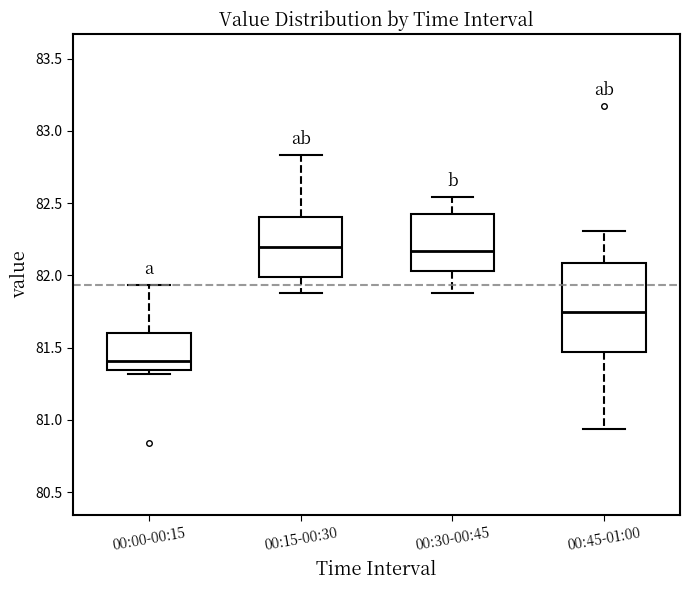

Which box is the tallest, from its lower edge to its upper edge?

00:45-01:00